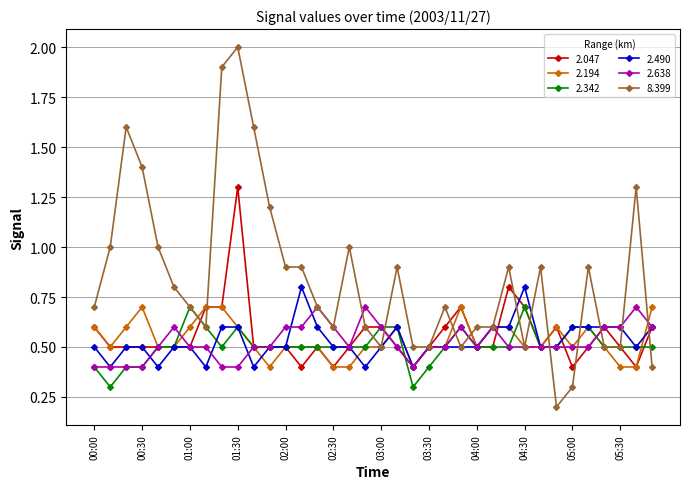

What is the minimum value for 2.490?

0.4